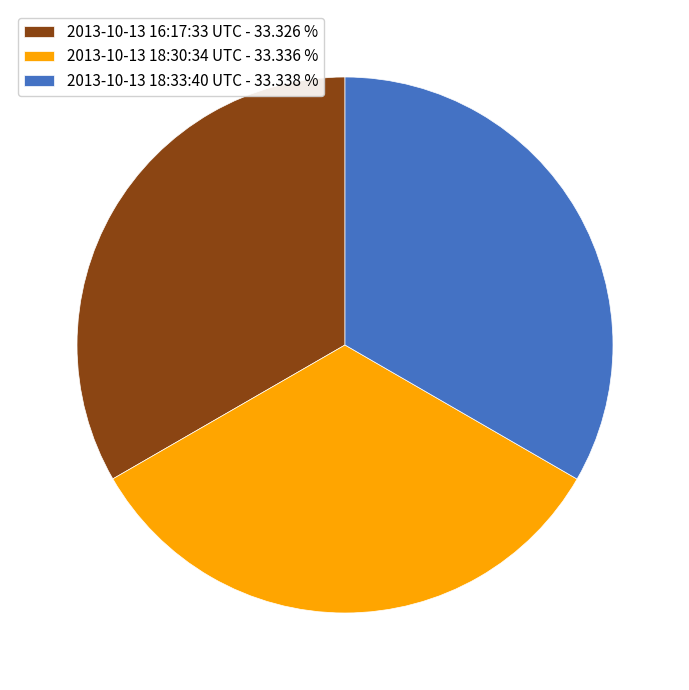

Does 2013-10-13 16:17:33 UTC account for over 50% of the chart?

No